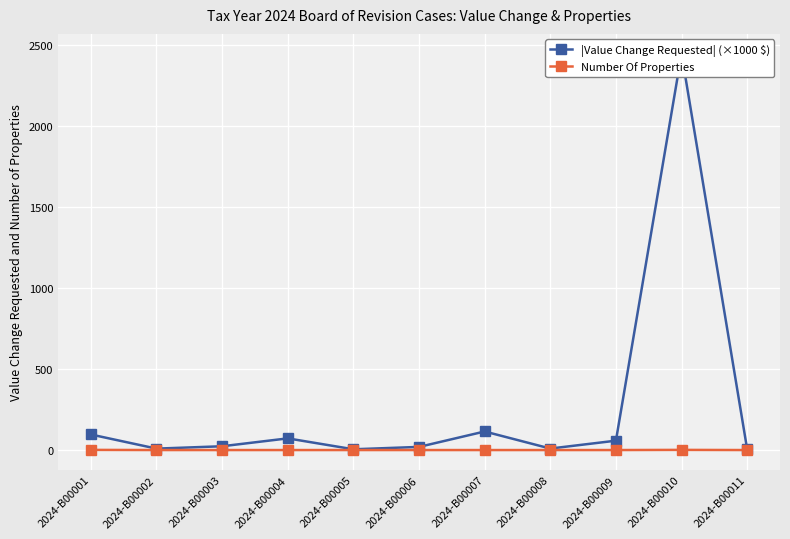

Where is the first local minimum for |Value Change Requested| (×1000 $)?

2024-B00002